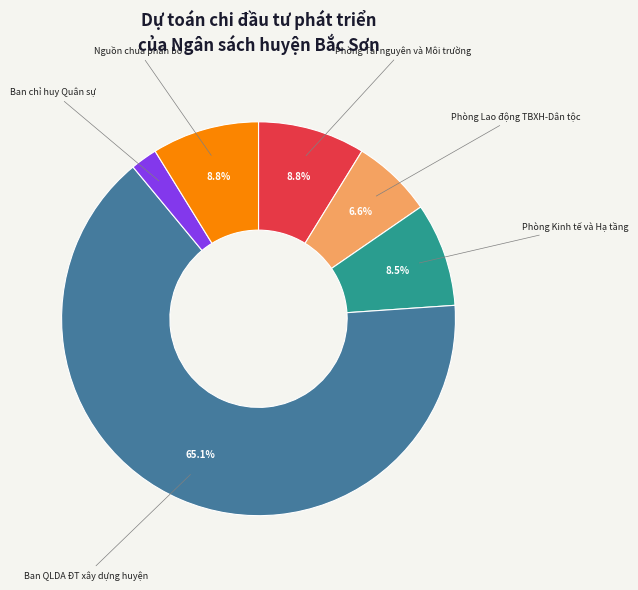

To the nearest percent, what portion does Ban chỉ huy Quân sự represent?

2%